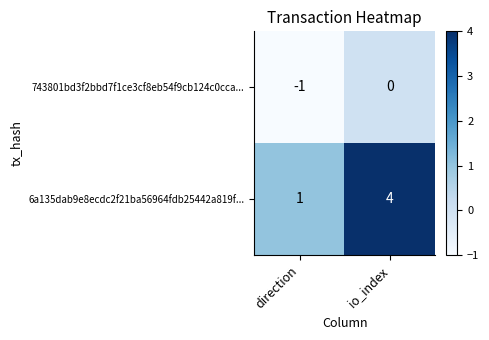

Reading left to right, extract all data points from this chart.

743801bd3f2bbd7f1ce3cf8eb54f9cb124c0cca...: direction=-1	io_index=0
6a135dab9e8ecdc2f21ba56964fdb25442a819f...: direction=1	io_index=4